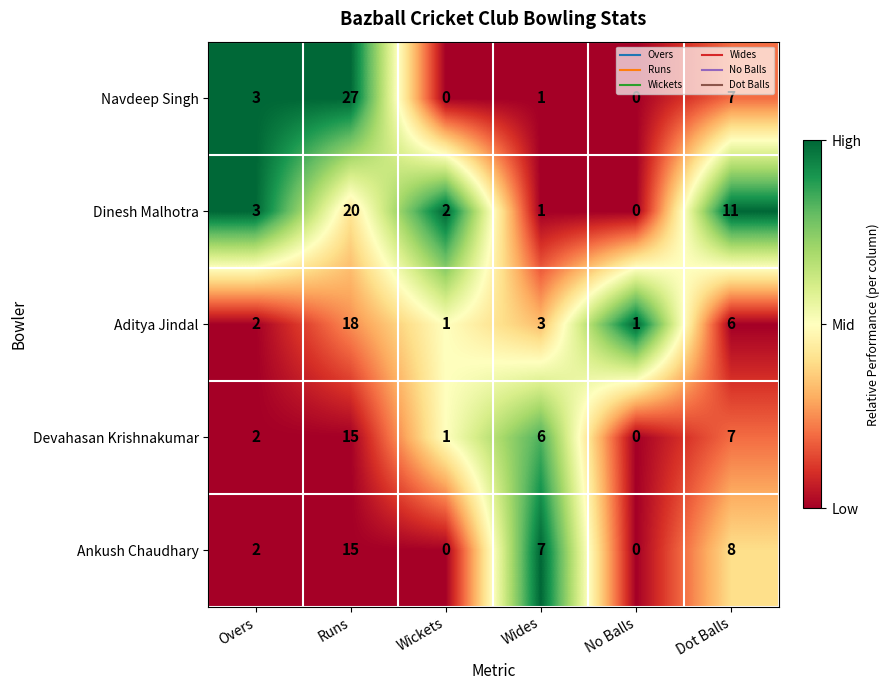

At which category is the sum across all series the highest?

Runs